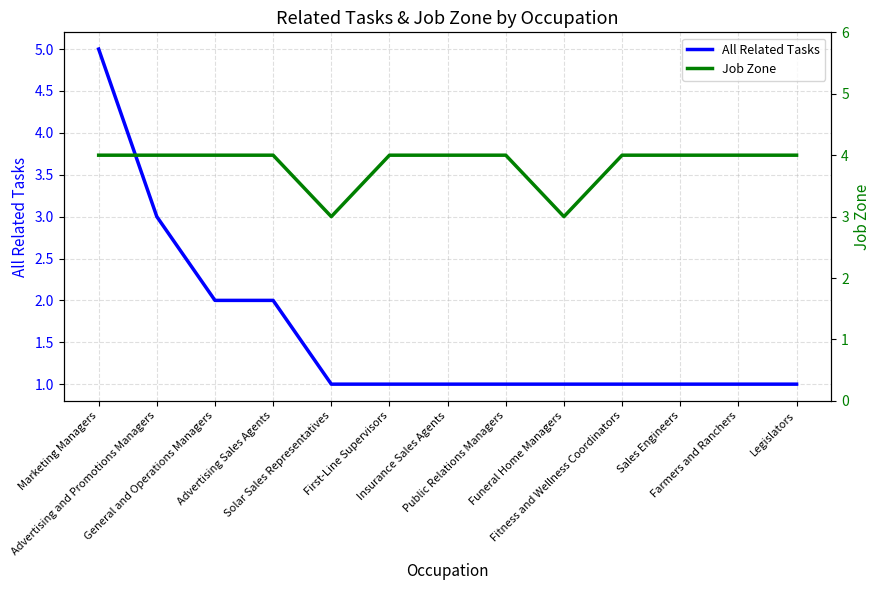

How many data points in All Related Tasks are above 1?

4